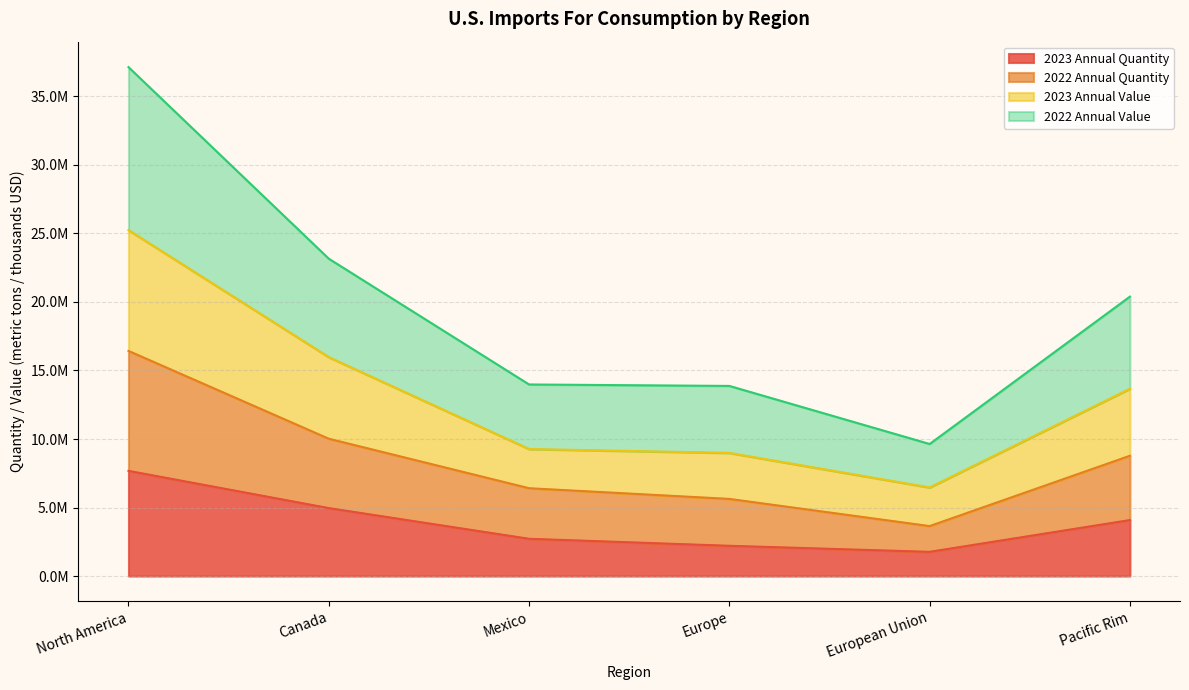

True or false: 2023 Annual Quantity has more than 2 interior local peaks.

False